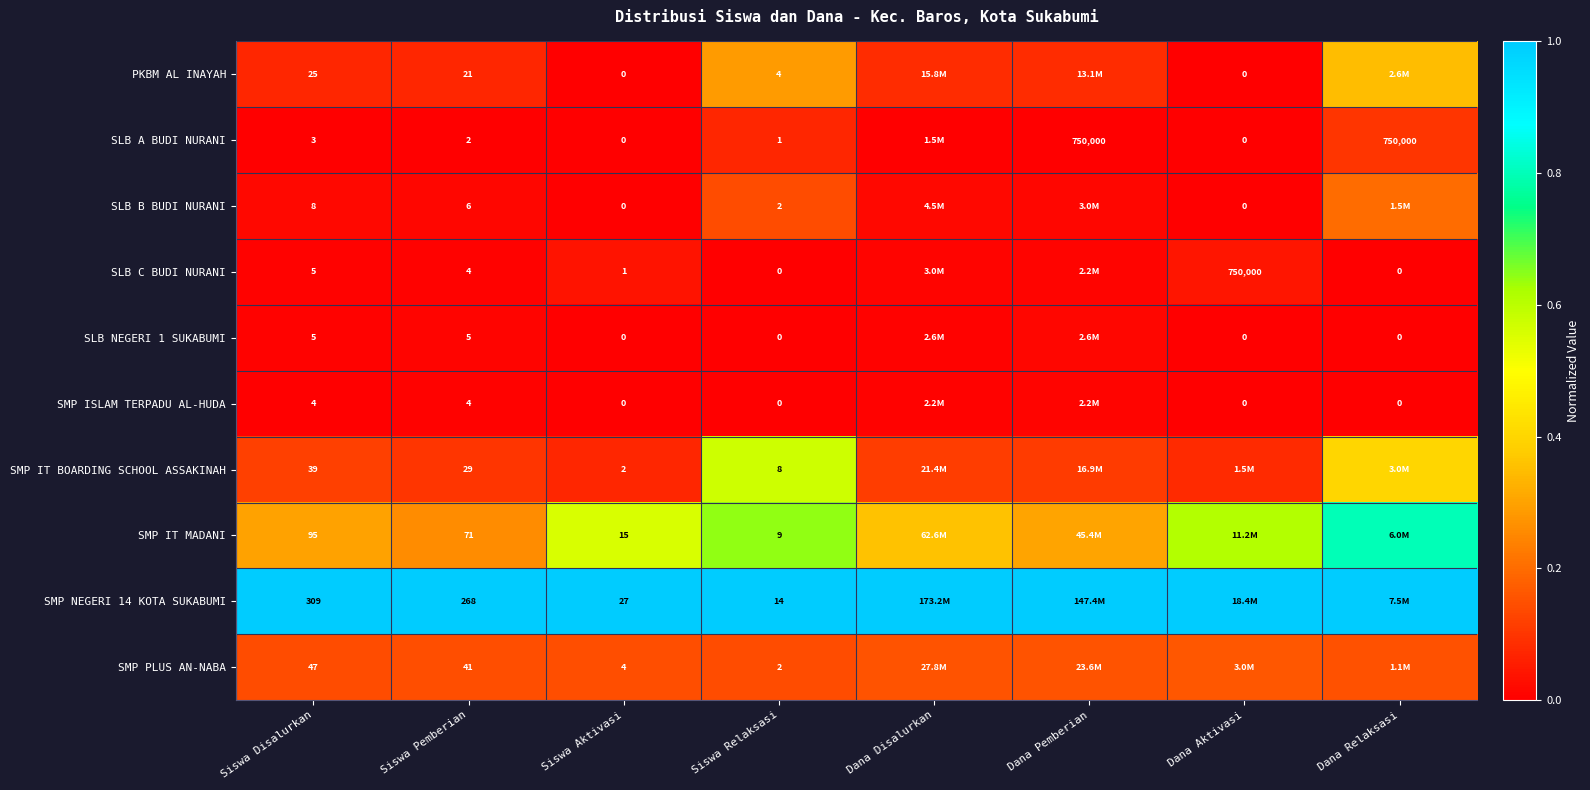

Is it true that SMP PLUS AN-NABA equals 0.1 at Dana Relaksasi?

True